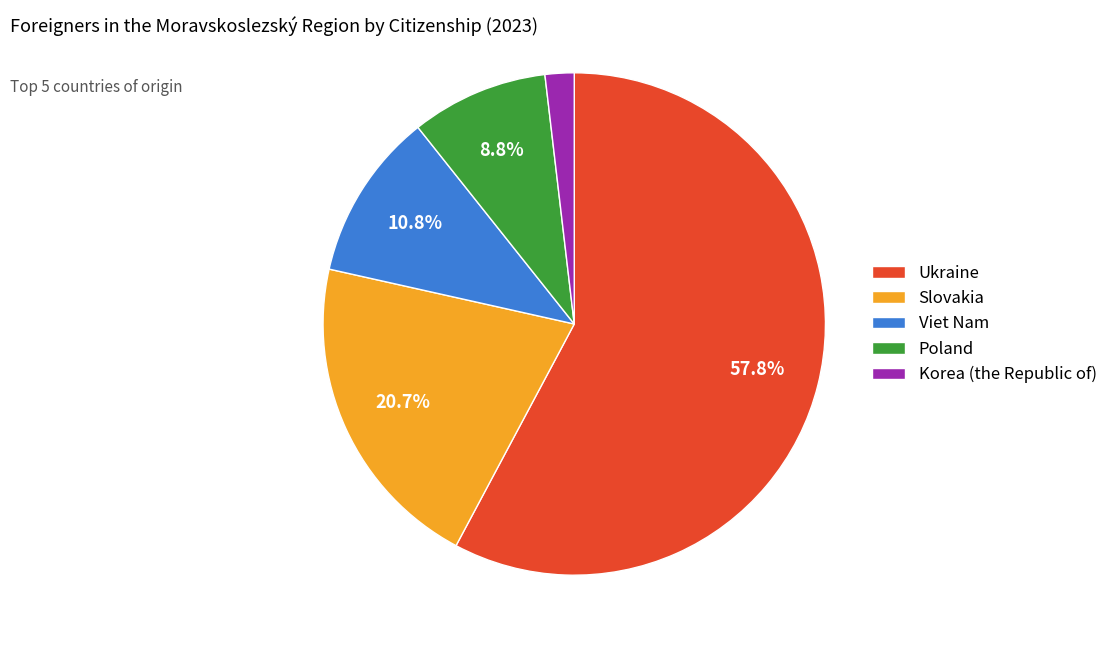

What percentage is the Ukraine slice, to the nearest percent?

58%